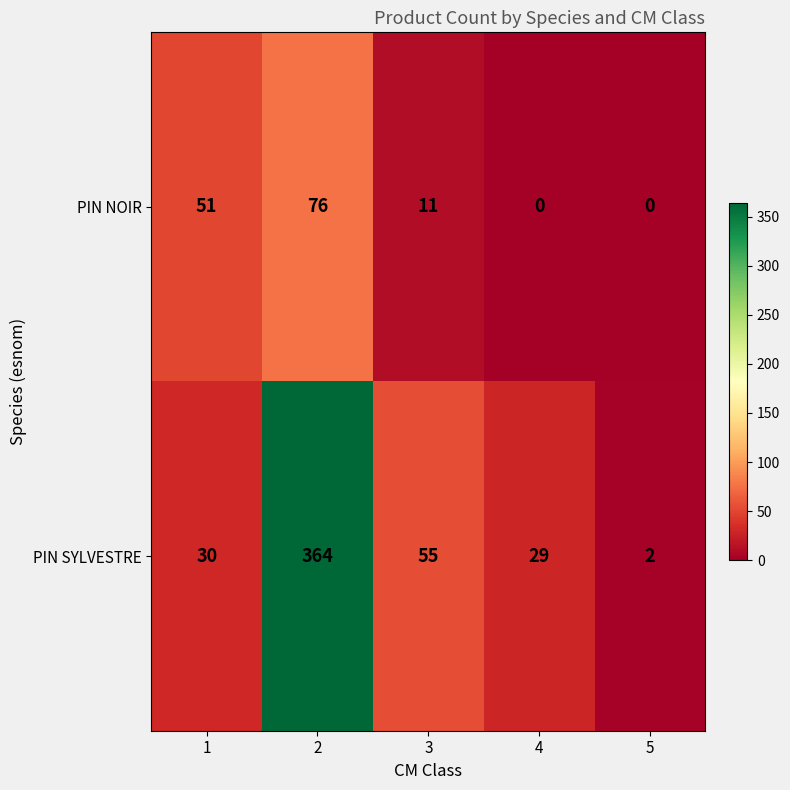

At which label does PIN SYLVESTRE first exceed 30?

2